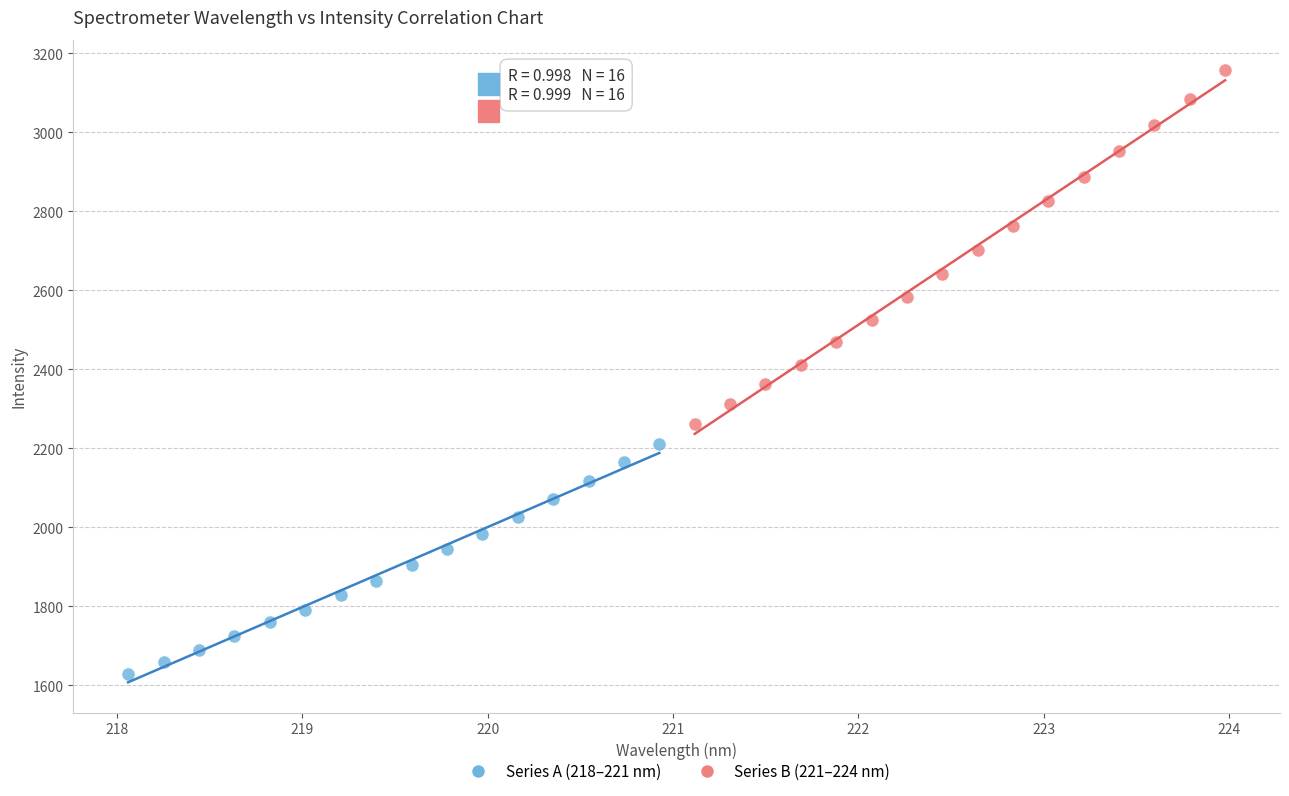

What are all the series names shown in the legend?

Series A (218–221 nm), Series B (221–224 nm)